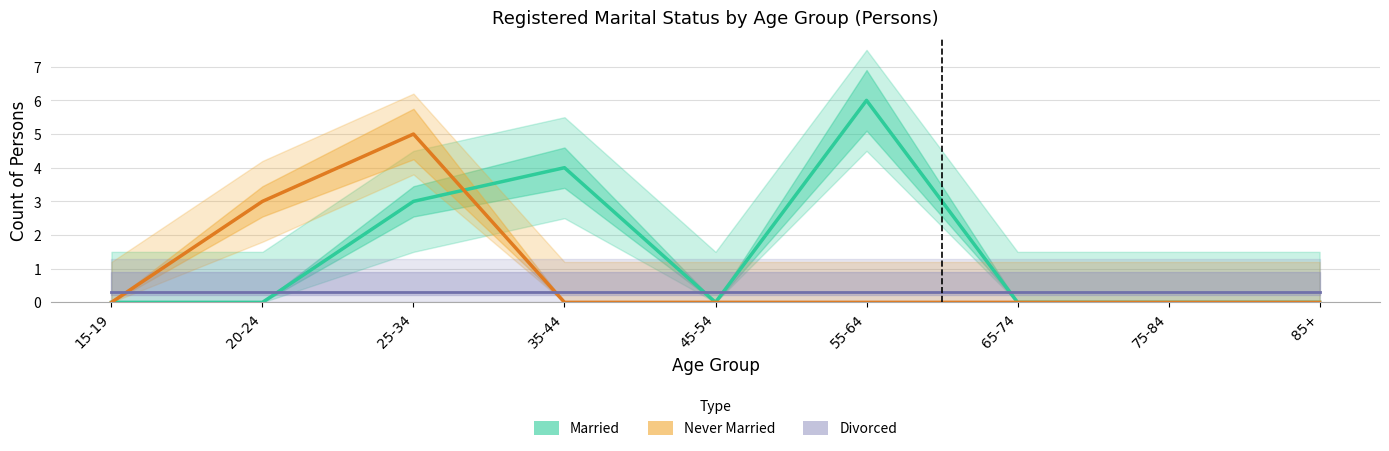

Does the chart have visible grid lines?

Yes